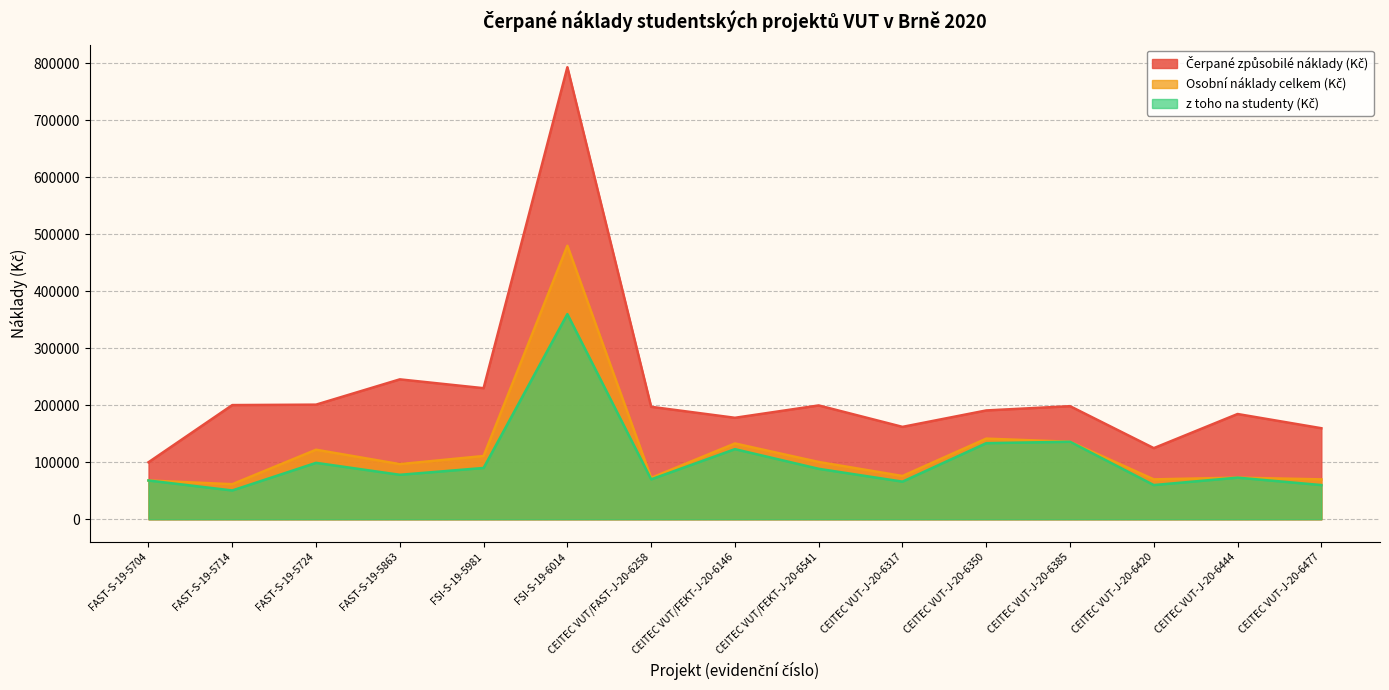

Between CEITEC VUT/FEKT-J-20-6146 and CEITEC VUT-J-20-6444, which series saw the biggest shift?

Osobní náklady celkem (Kč)